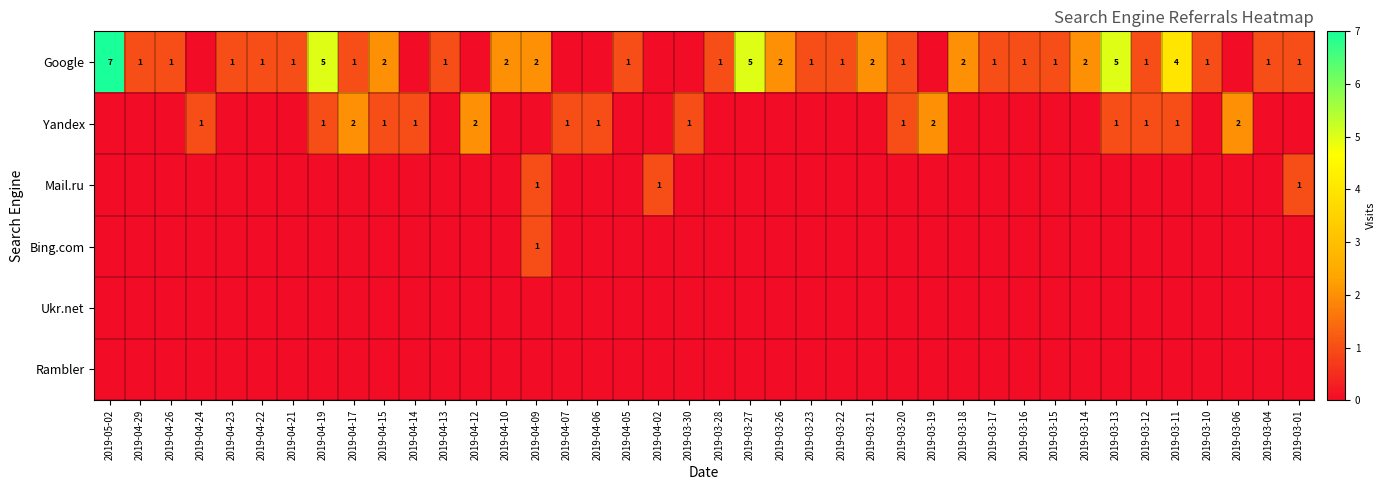

At which label does Mail.ru reach its peak?

2019-04-09